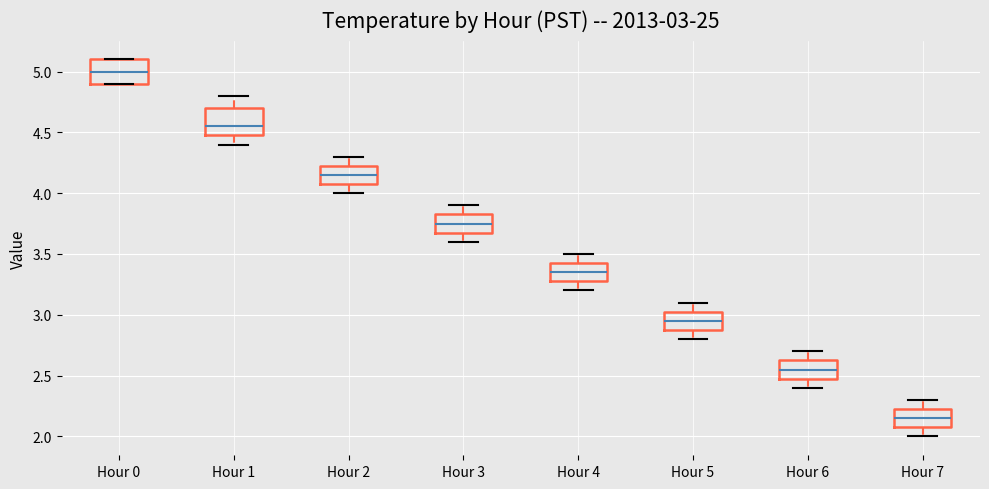

Which box has the highest median line?

Hour 0